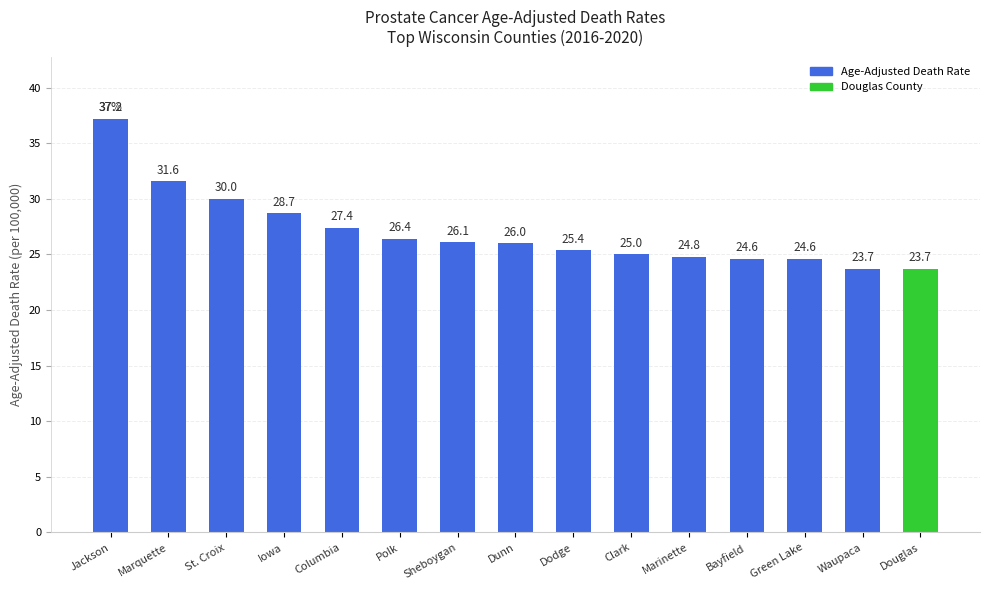

What position from the right is Douglas?

1